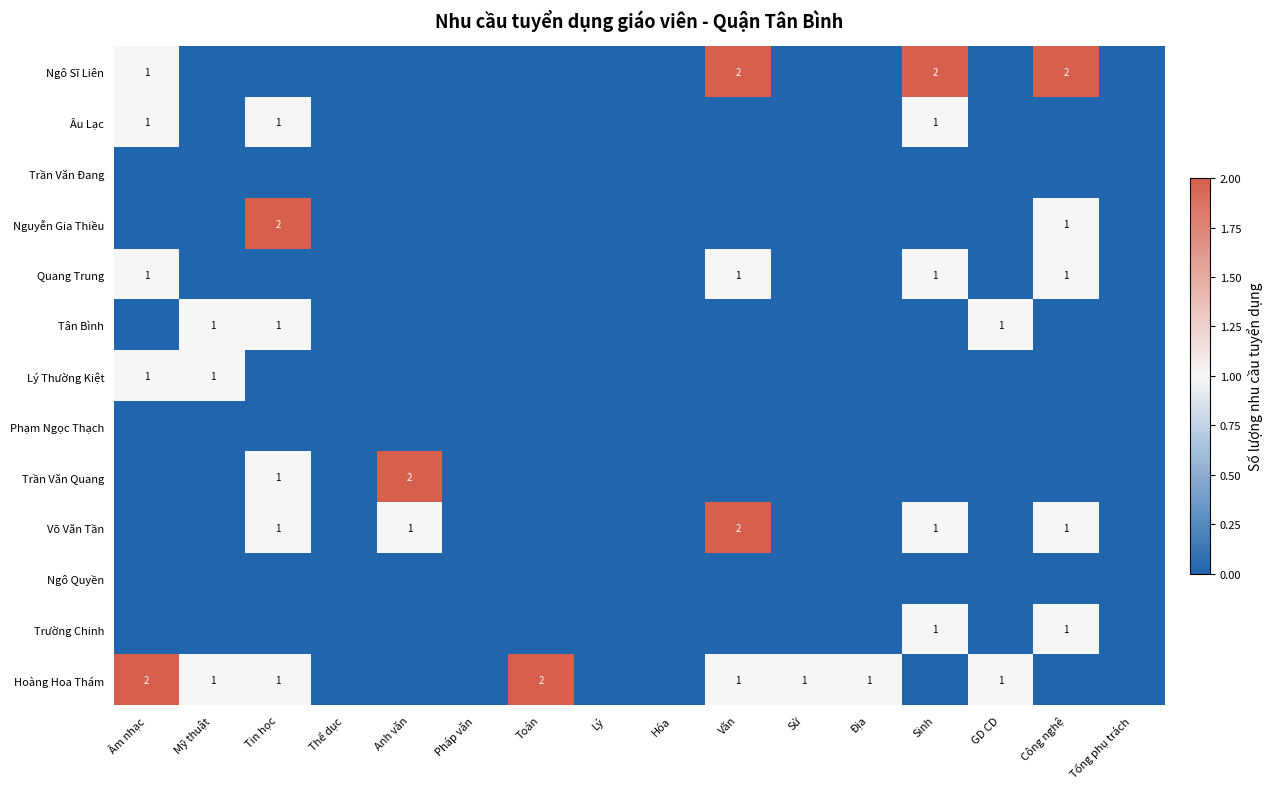

Which label corresponds to the largest value in the chart?

Văn